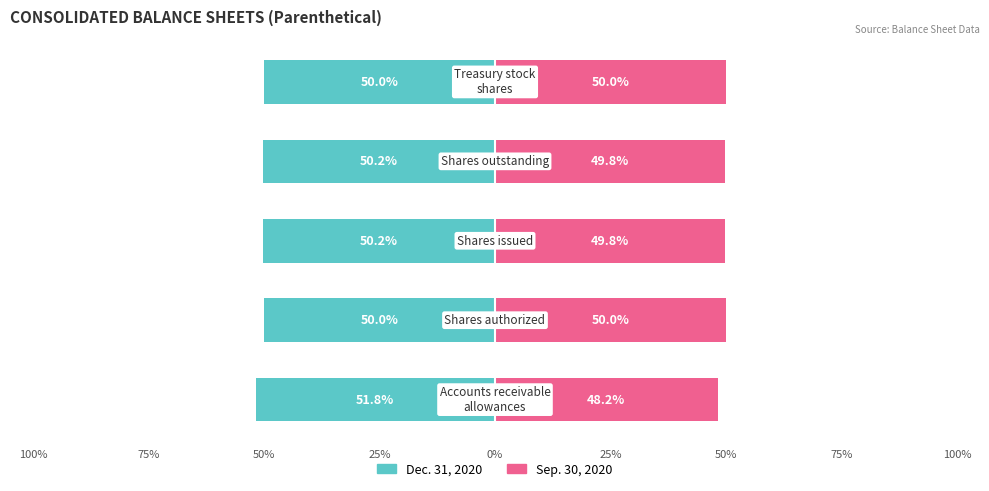

Between 100% and 25%, which series saw the biggest shift?

Sep. 30, 2020